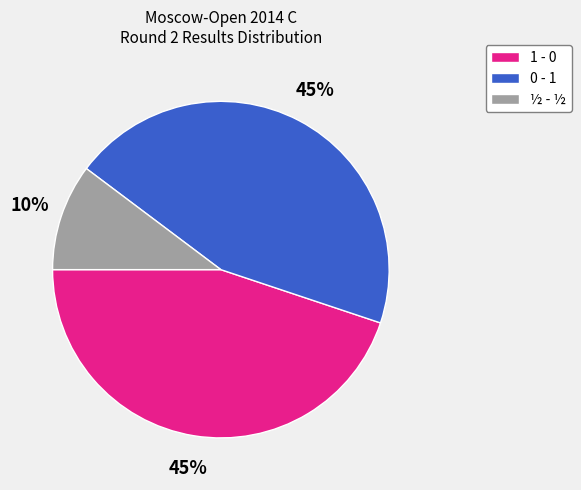

Which has a higher value, ½ - ½ or 0 - 1?

0 - 1